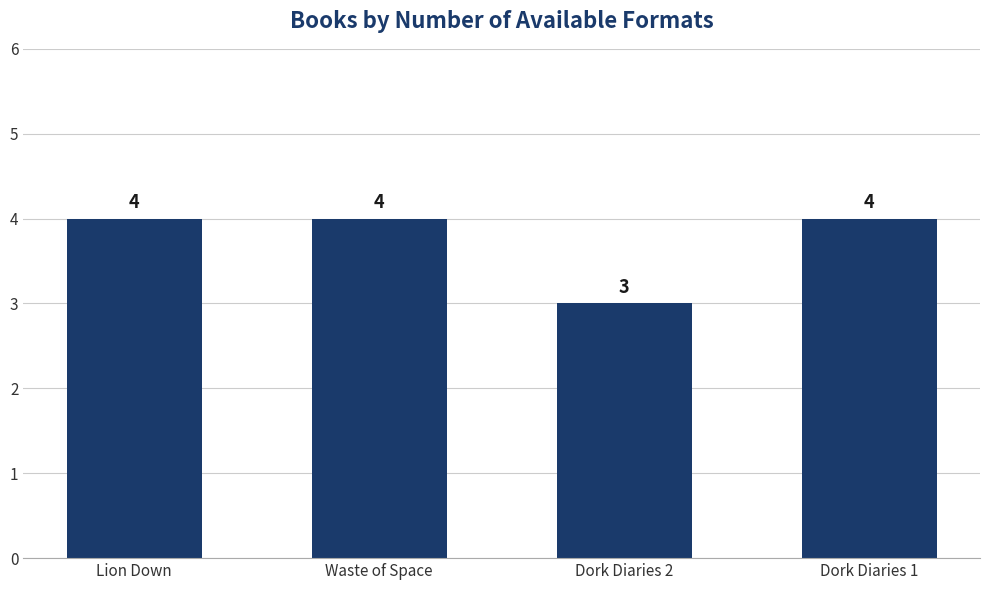

Is it true that the value at Dork Diaries 2 is 3?

True